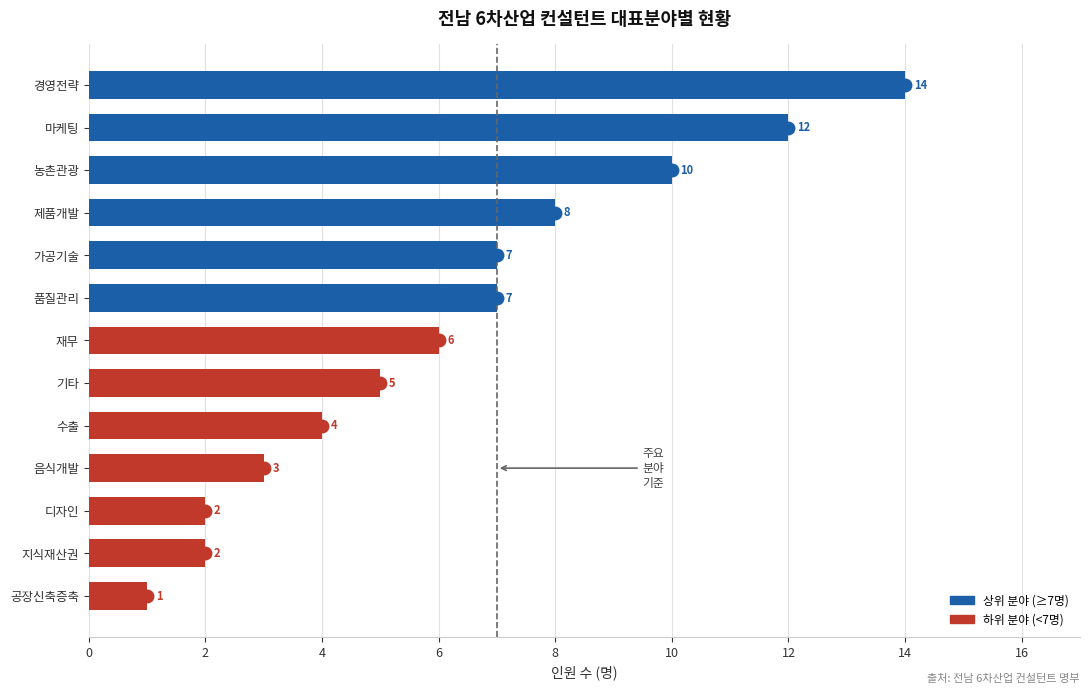

What is the approximate value at 농촌관광, to the nearest 10?

10